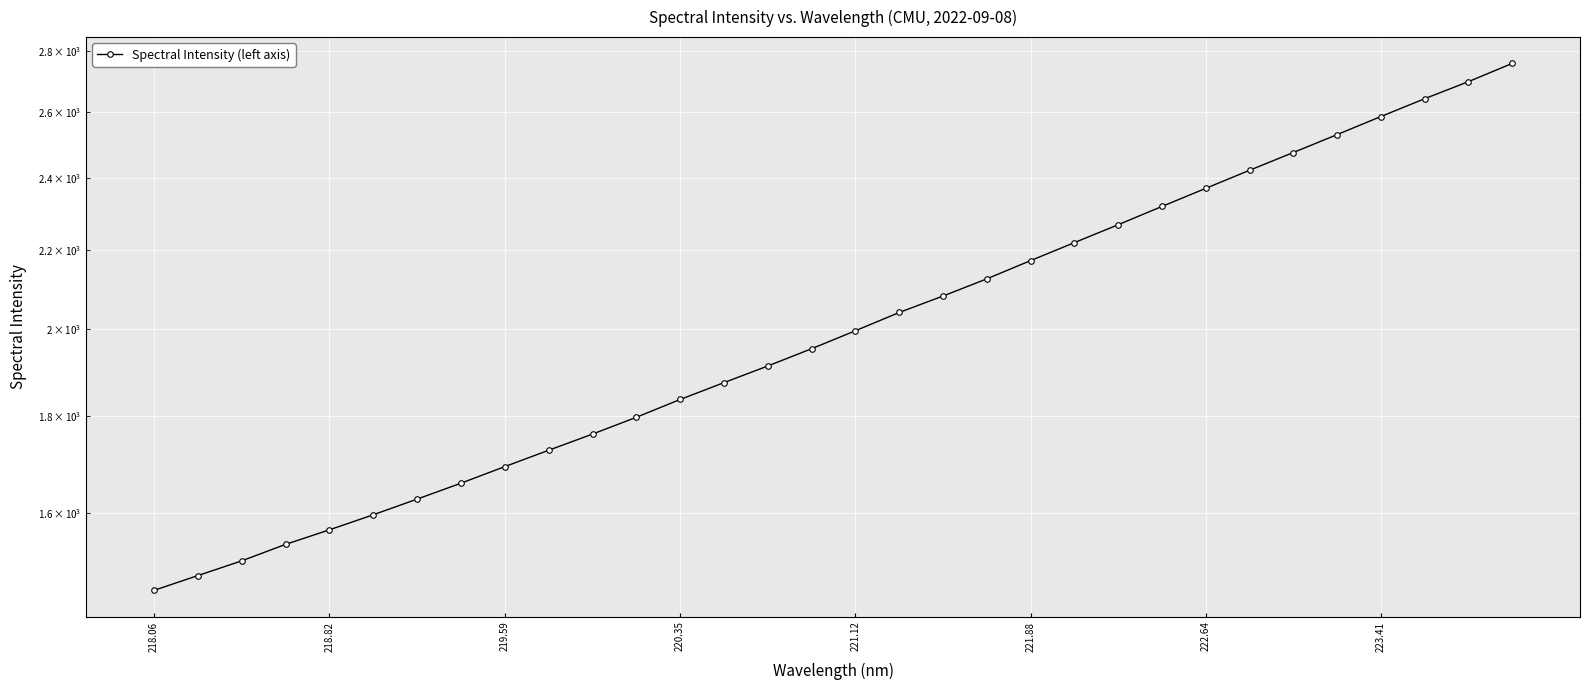

The value at 223.41 is 2585.9. True or false?

True